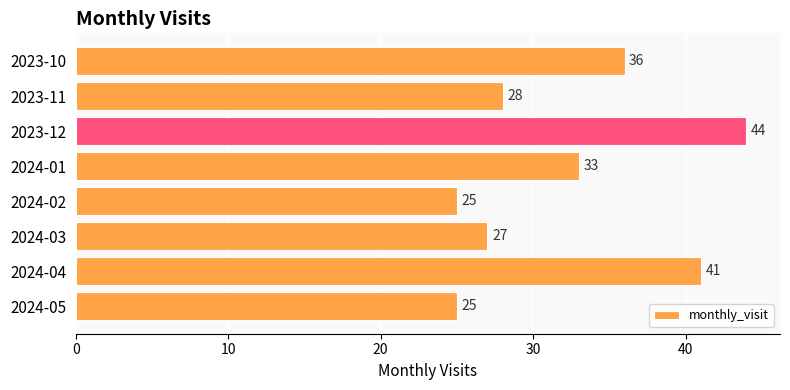

Which has a higher value, 2024-02 or 2023-12?

2023-12